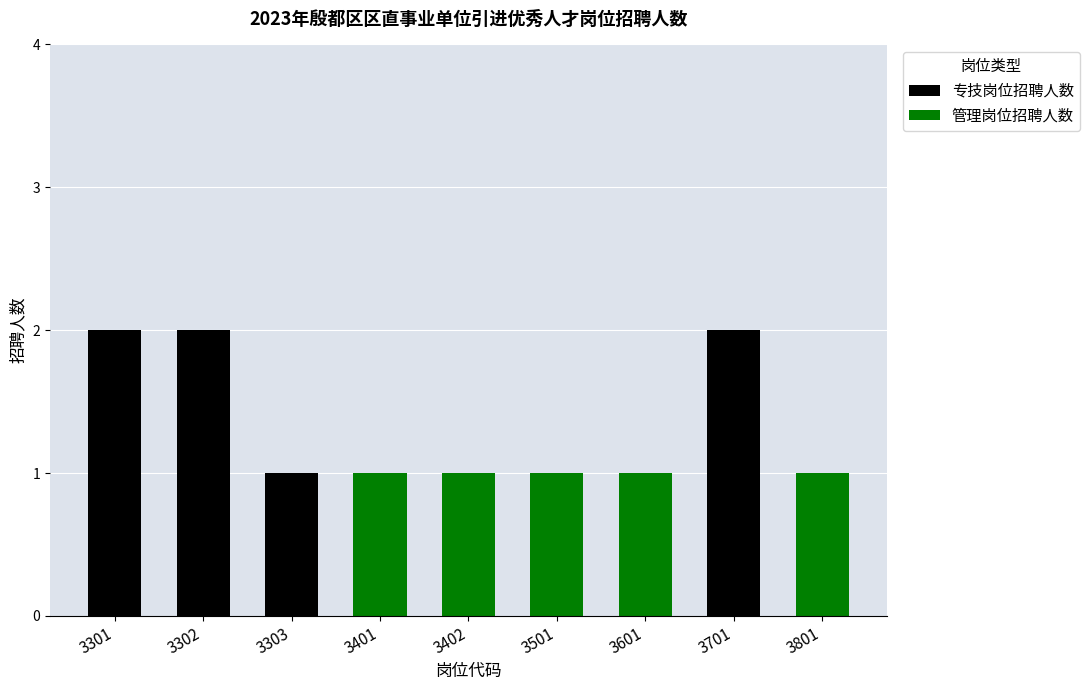

The value of 专技岗位招聘人数 at 3601 is 1. True or false?

False